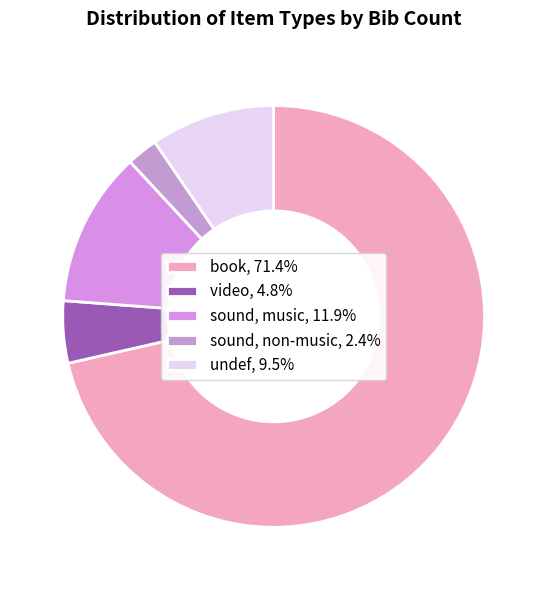

How many slices are in this pie chart?

5